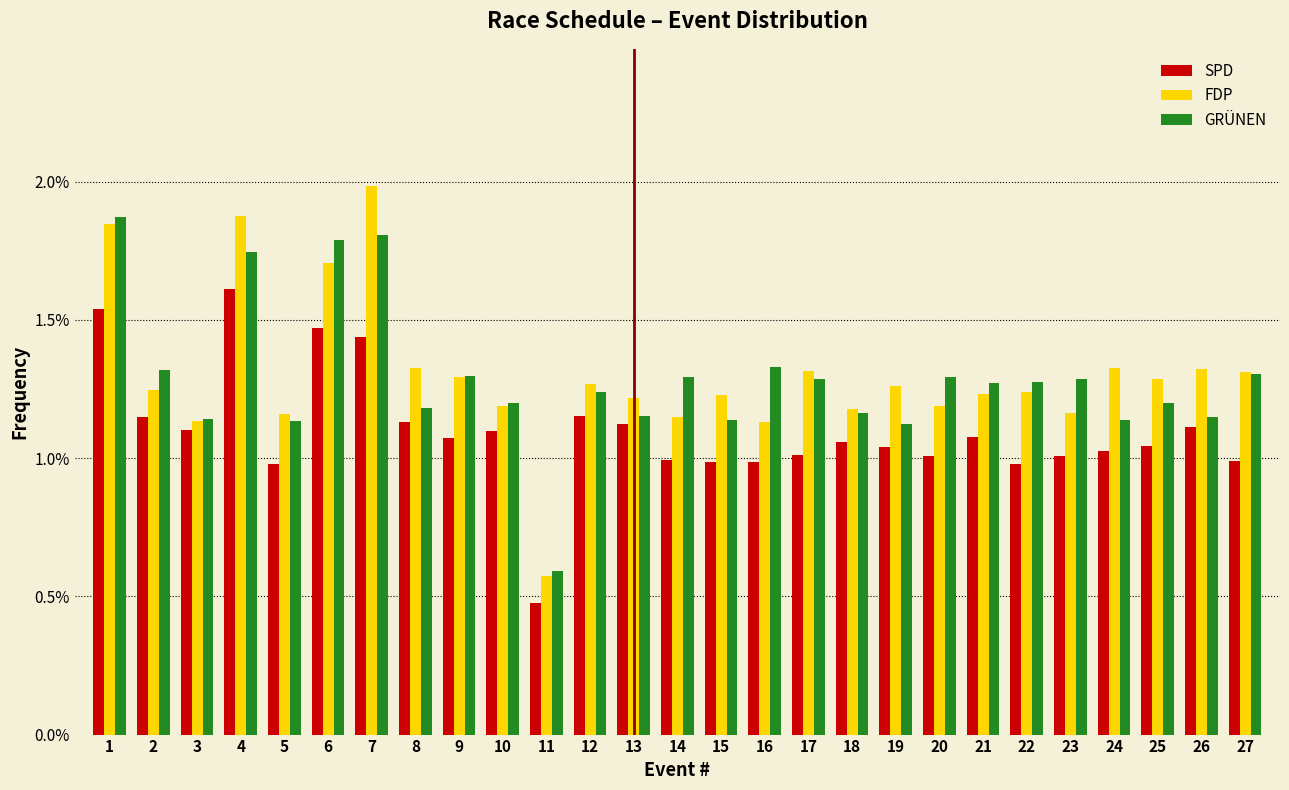

What is the sum of all SPD values?

29.7